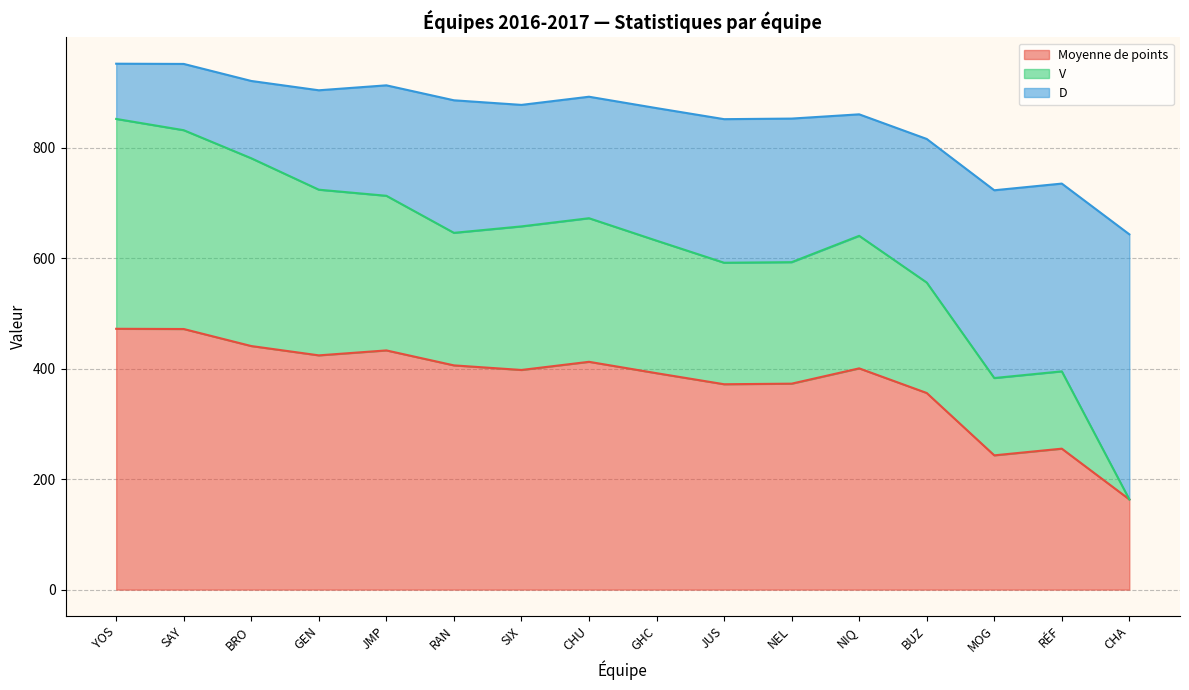

How many data points in V are less than 646?

8